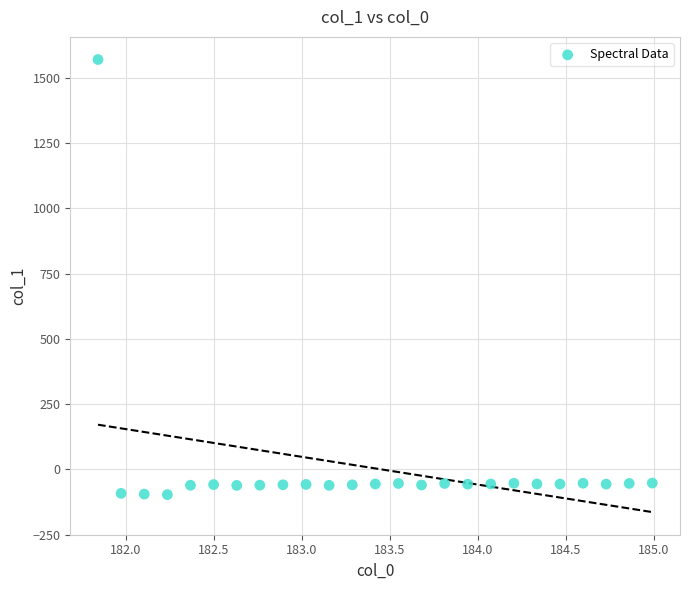

What is the range of X values (max minus min)?

3.1